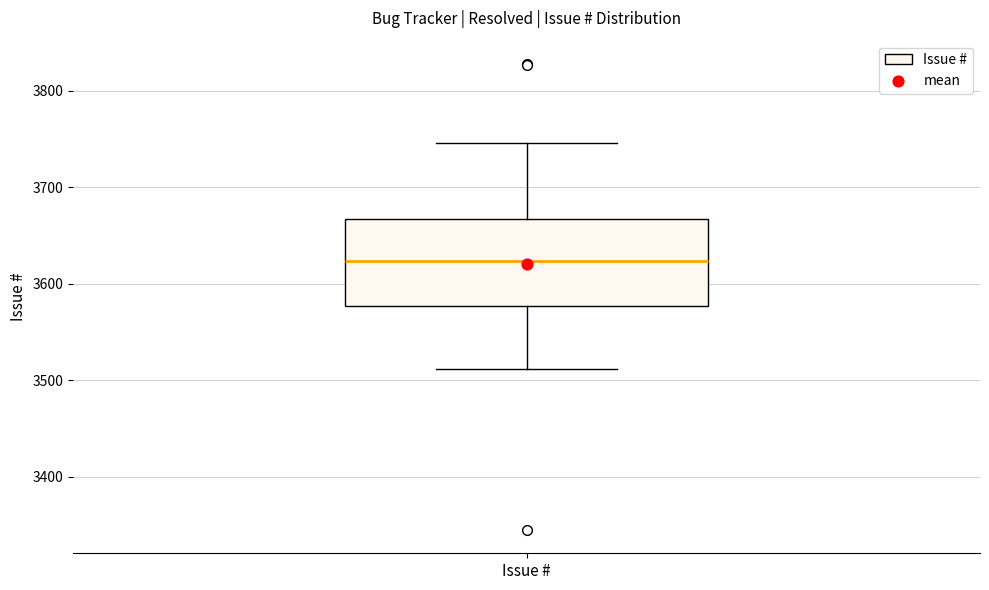

Where does the upper whisker of the box for Issue # end on the y-axis? The values are not printed on the chart, so give them approximately, as read against the axis.

3750